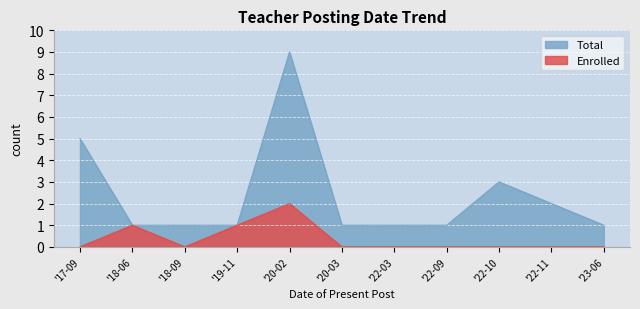

At how many categories does at least one series exceed 5?

1